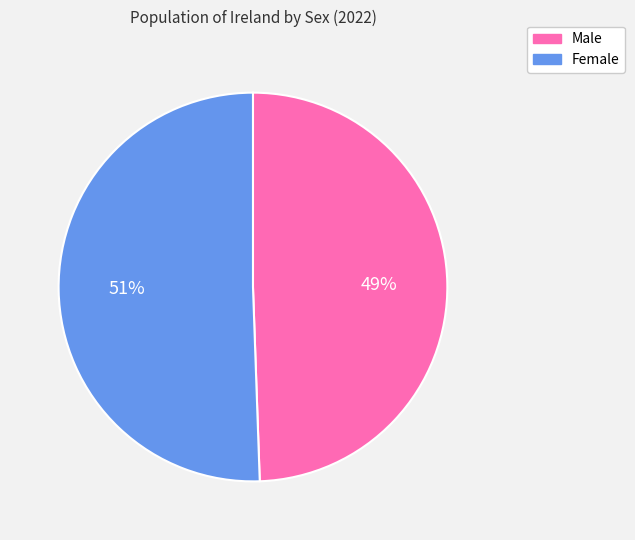

Which has a higher value, Male or Female?

Female